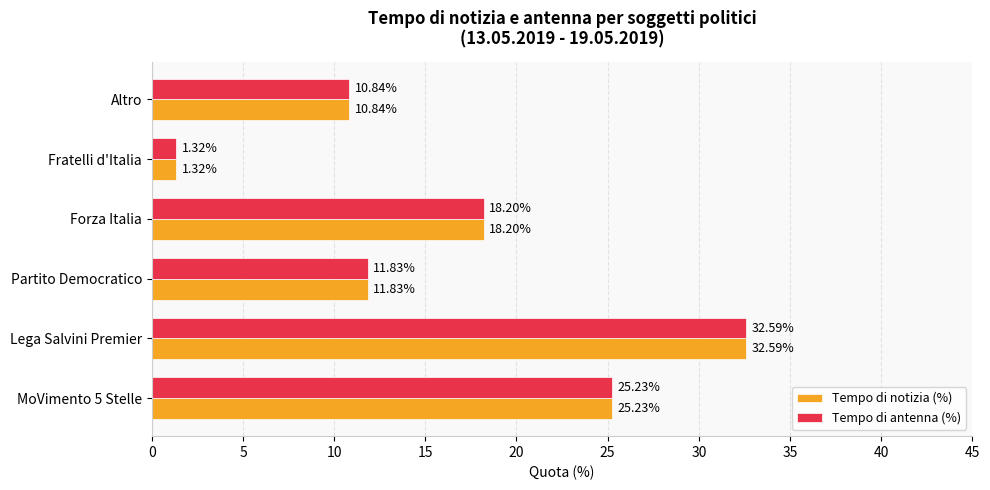

What is the difference between the maximum and second lowest values in the Tempo di antenna (%) series?

21.8